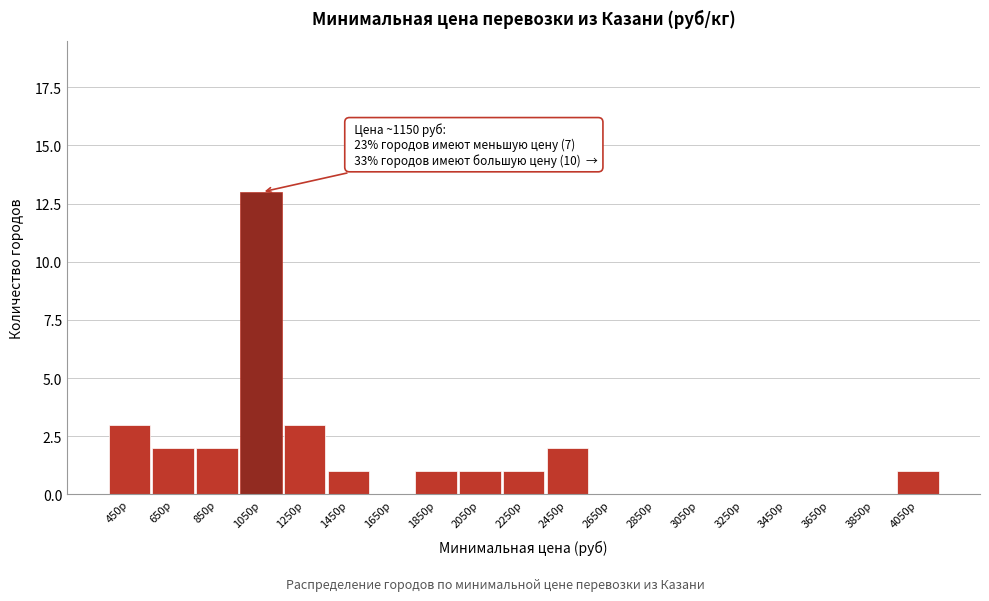

Reading left to right, what are all the values shown in this chart?

450р=3	650р=2	850р=2	1050р=13	1250р=3	1450р=1	1650р=0	1850р=1	2050р=1	2250р=1	2450р=2	2650р=0	2850р=0	3050р=0	3250р=0	3450р=0	3650р=0	3850р=0	4050р=1